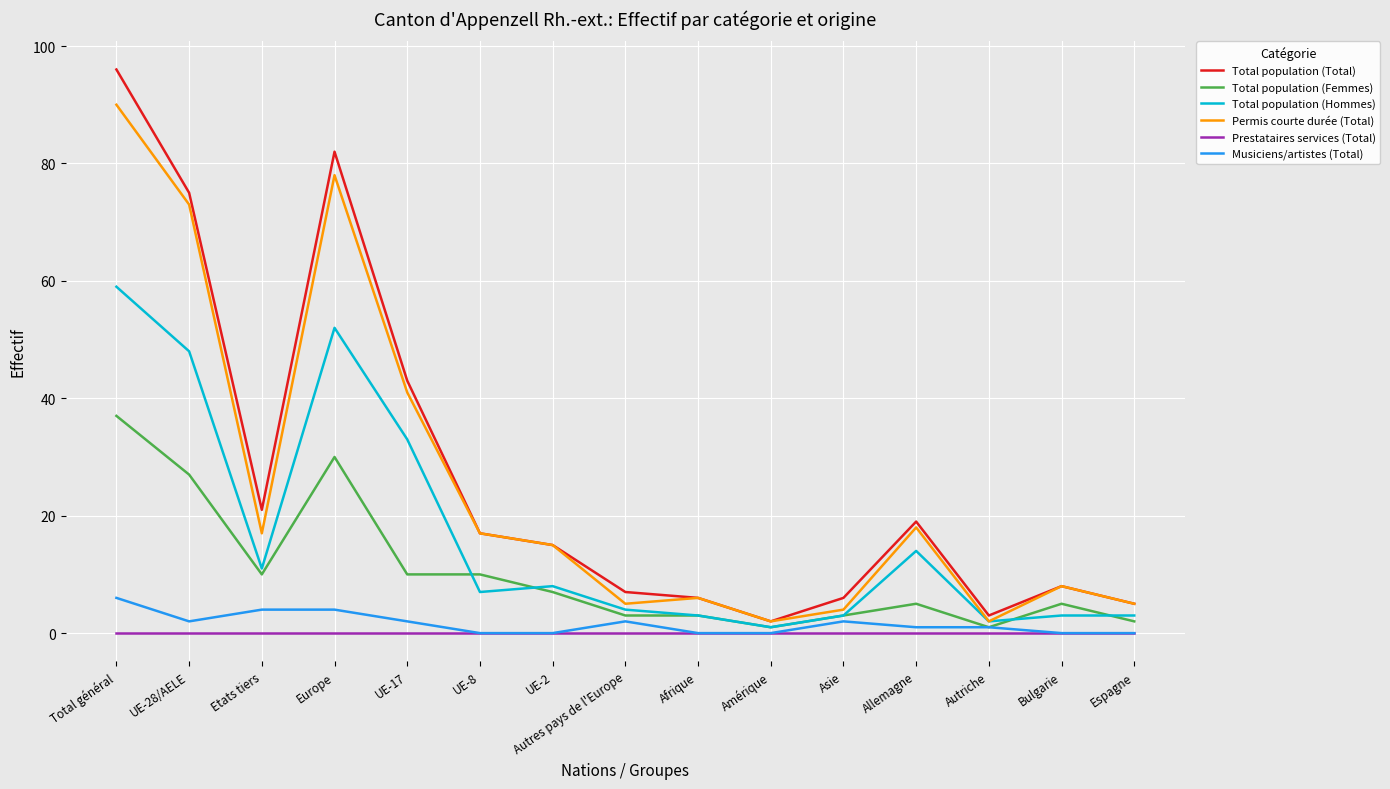

Between Etats tiers and Amérique, which series saw the biggest shift?

Total population (Total)